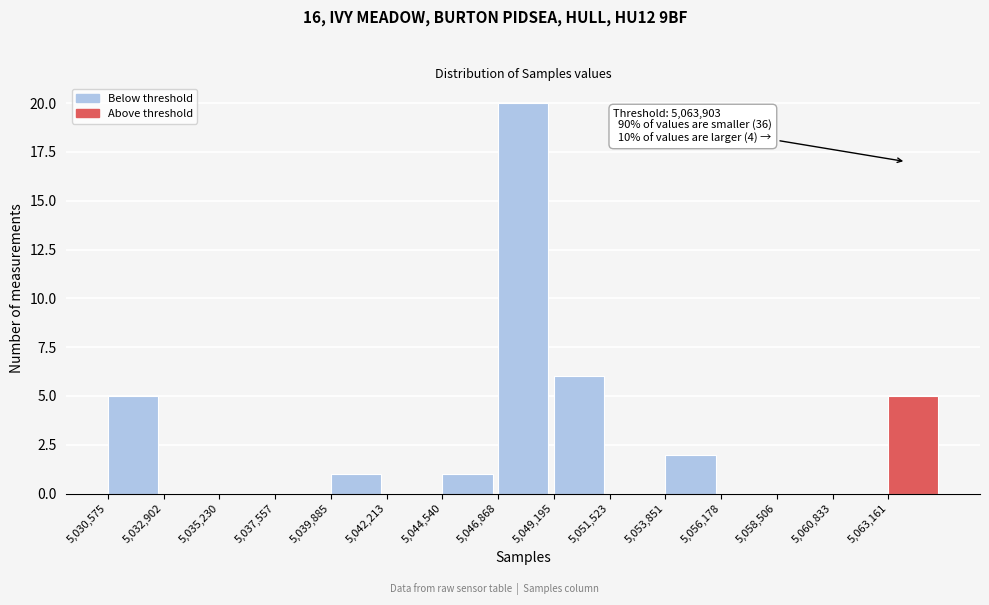

Over which range of the x-axis is the bar tallest?

5047000 to 5049000